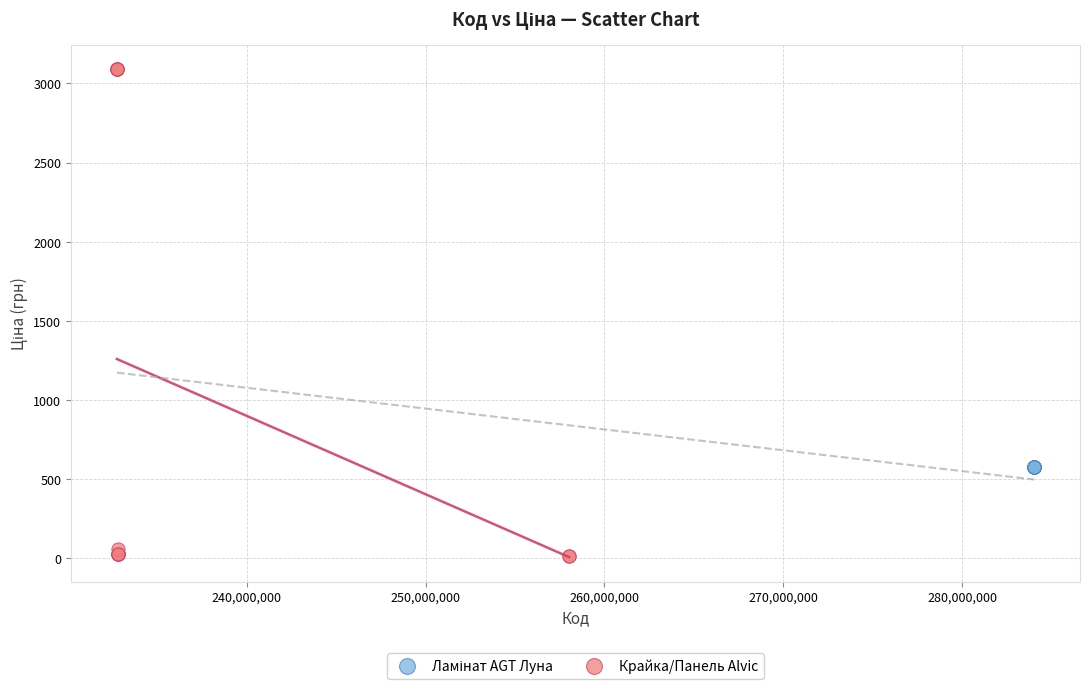

Which series contains the highest Y value?

Крайка/Панель Alvic